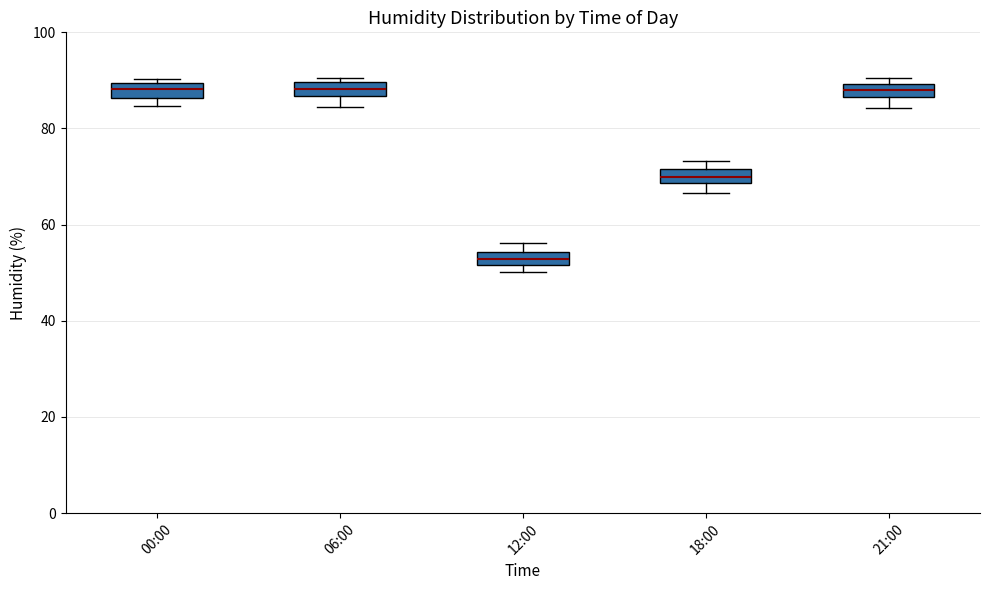

Where does the median line of the box for 06:00 sit on the y-axis? The values are not printed on the chart, so give them approximately, as read against the axis.

88